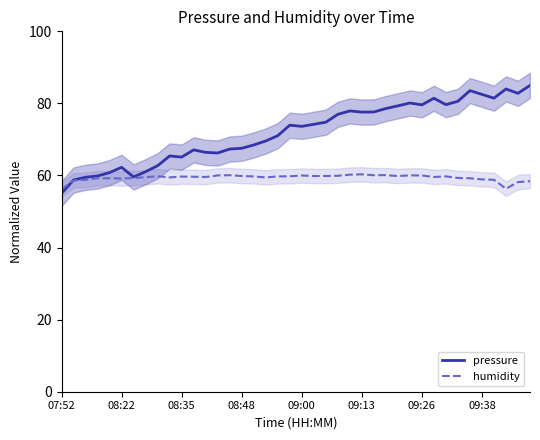

What is the spread (max minus min) of values at 32?

19.9